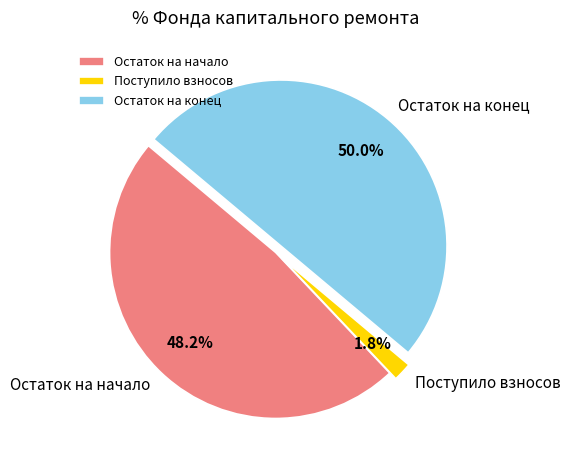

Combined, what portion of the pie is Остаток на конец and Поступило взносов?

51.8%